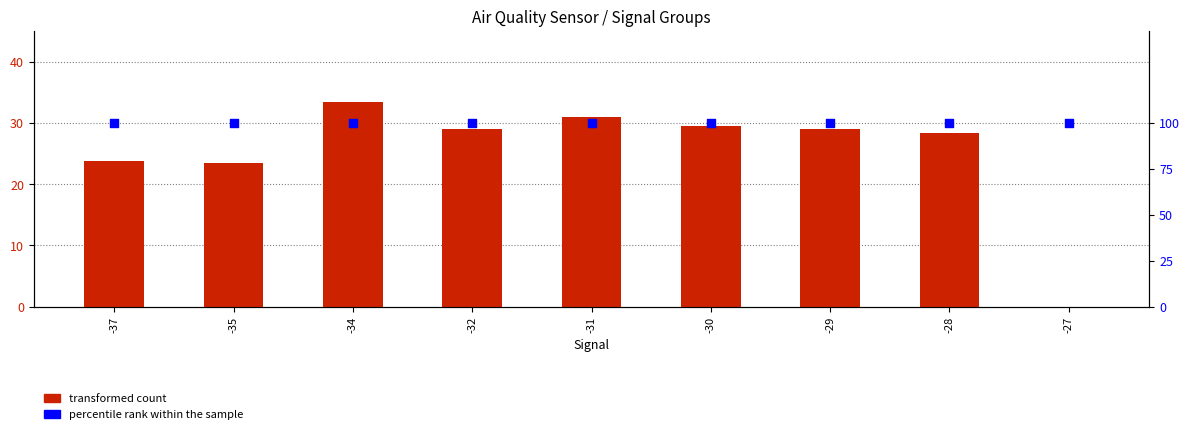

What are all the series names shown in the legend?

transformed count, percentile rank within the sample